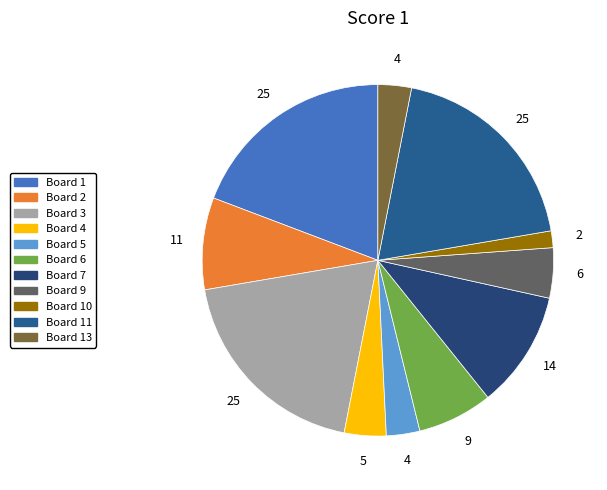

Count the number of slices in the pie.

11